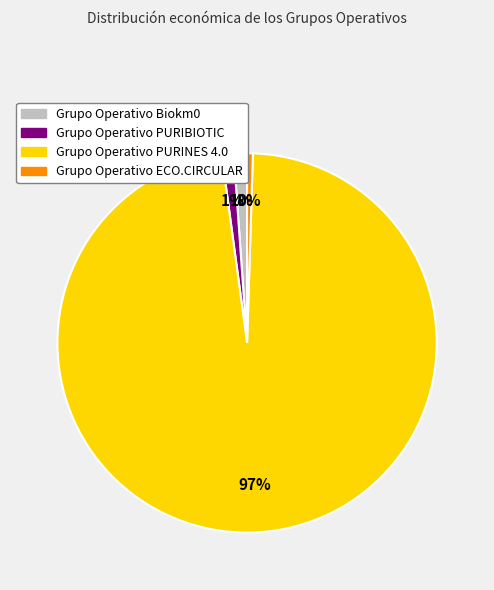

What is the smallest slice in the pie chart?

Grupo Operativo ECO.CIRCULAR